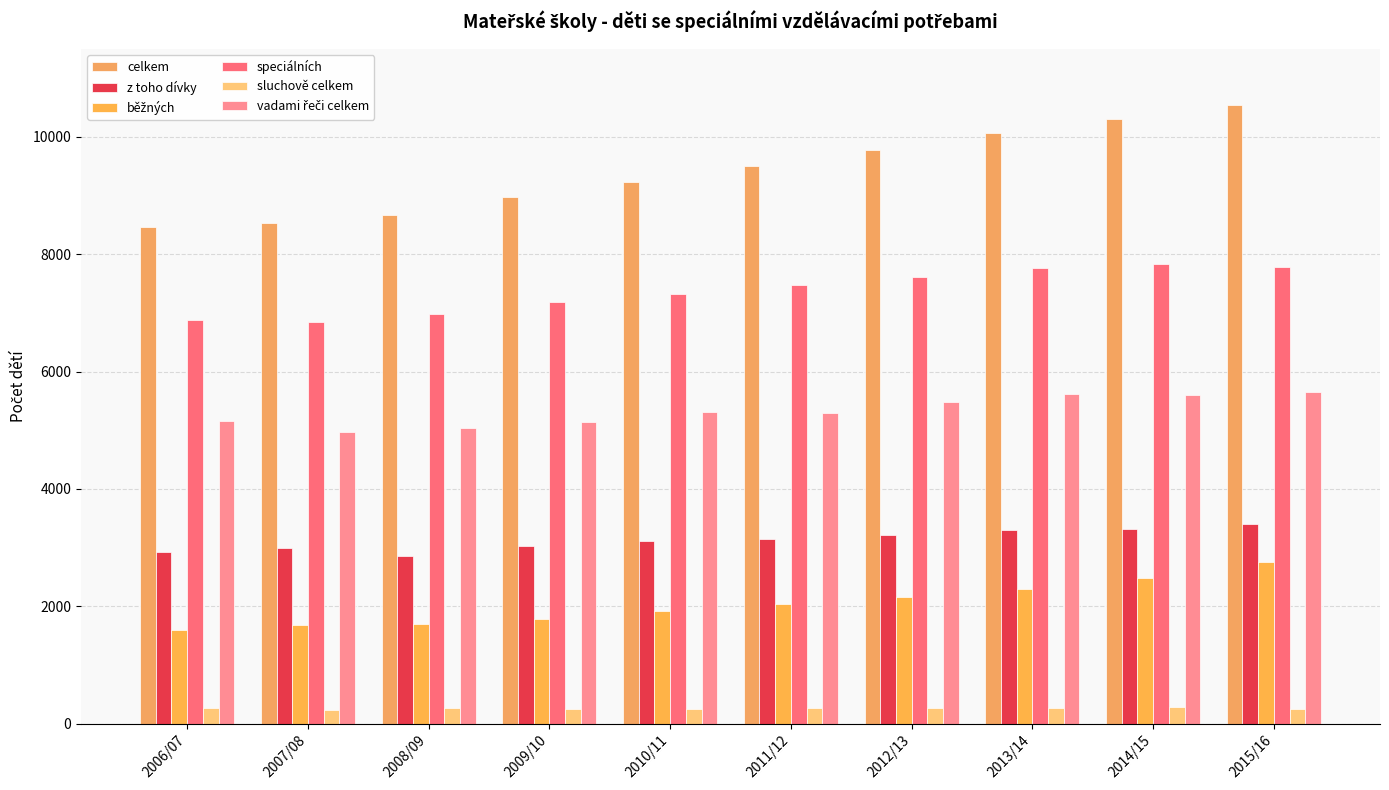

List the series in order of their peak value, lowest first.

sluchově celkem, běžných, z toho dívky, vadami řeči celkem, speciálních, celkem